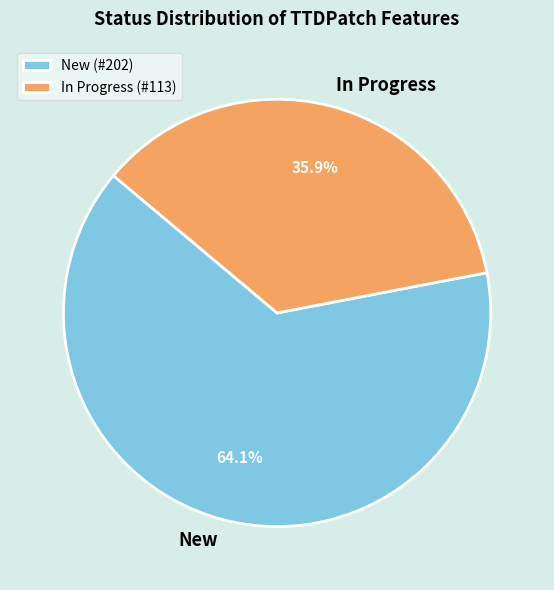

What percentage is the New slice, to the nearest percent?

64%